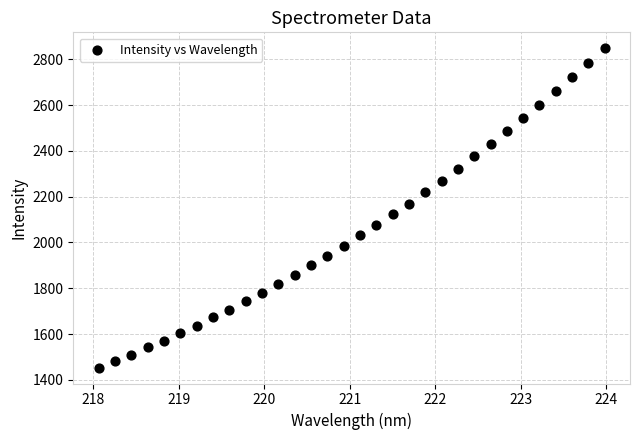

What is the range of Y values (max minus min)?

1393.9